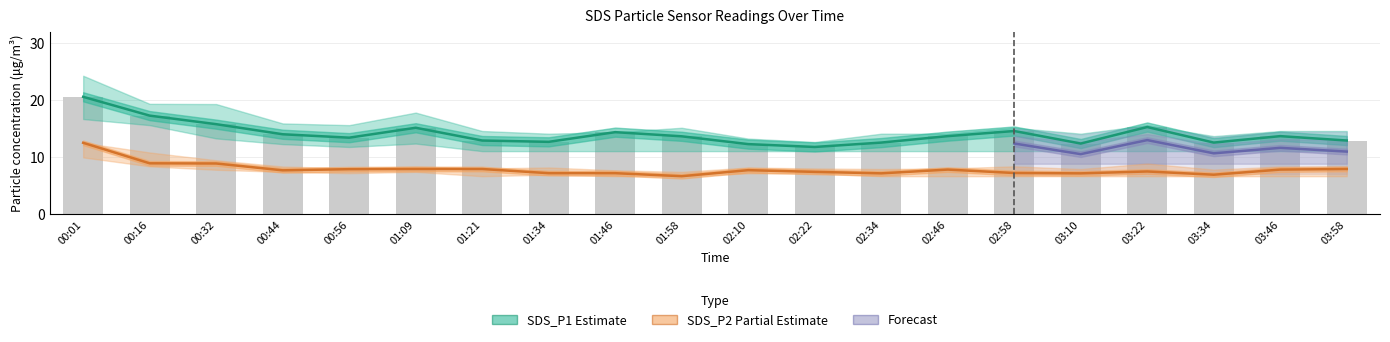

What is the label of the 13th bar from the left?

02:34